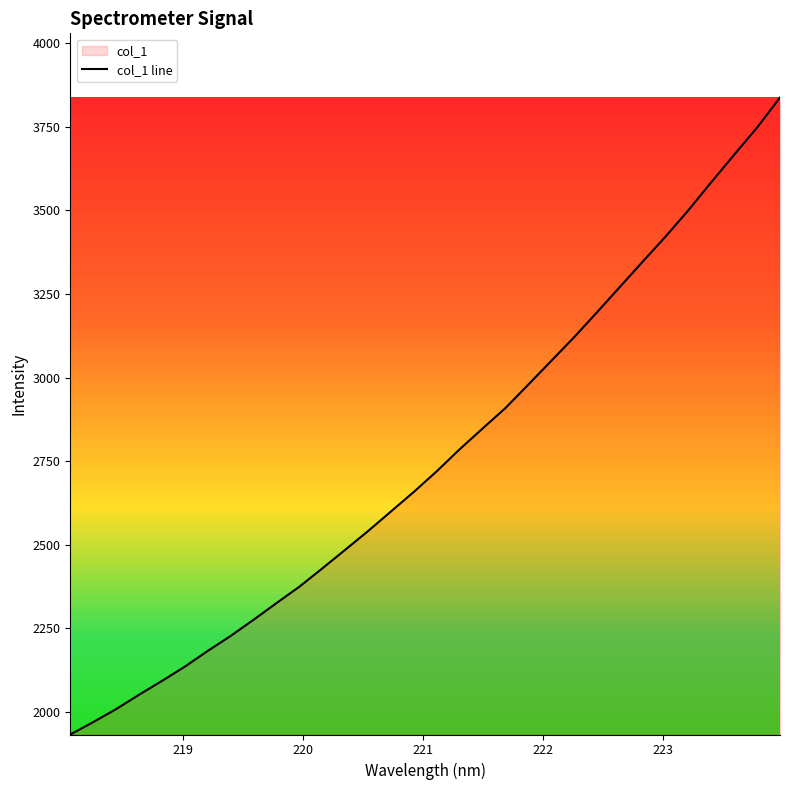

What is the minimum value shown in the chart?

1932.6